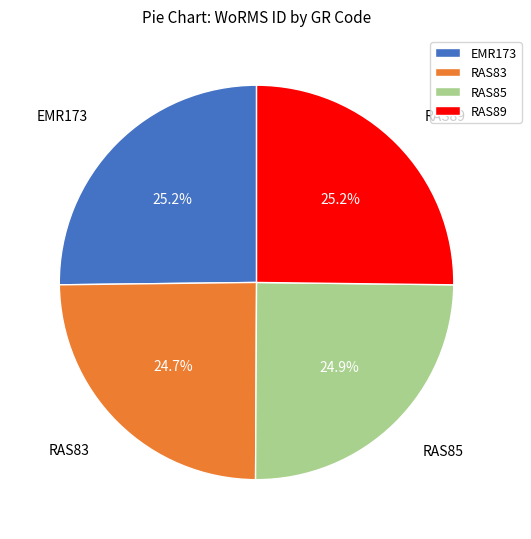

True or false: RAS89 accounts for 18% of the total.

False